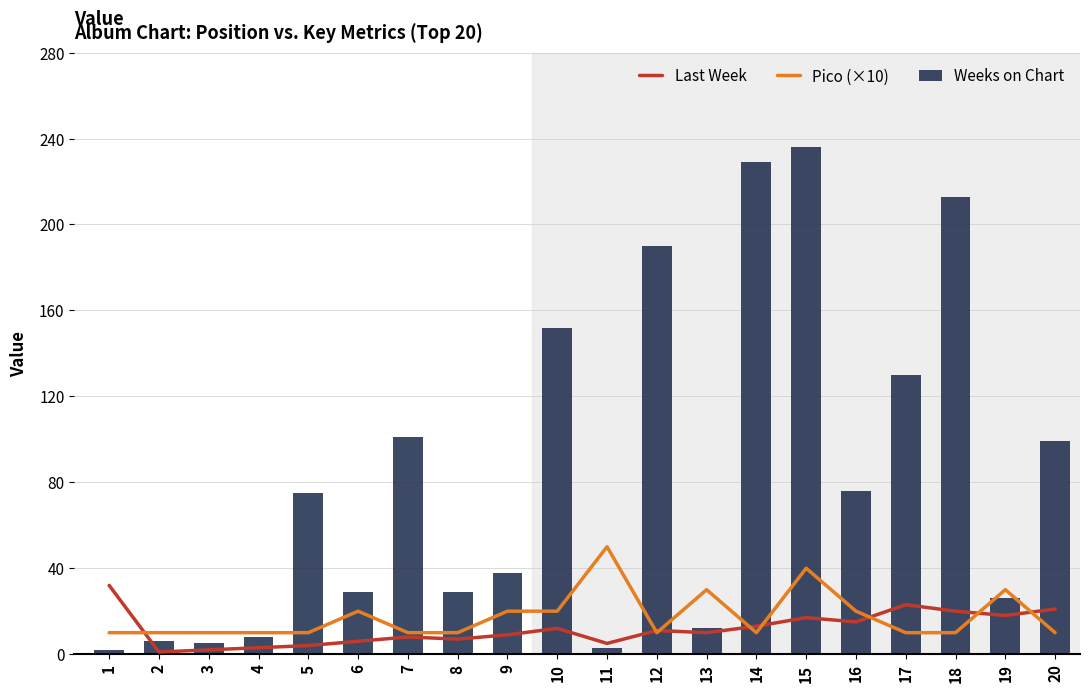

True or false: Last Week has a value of 7 at 11.

False